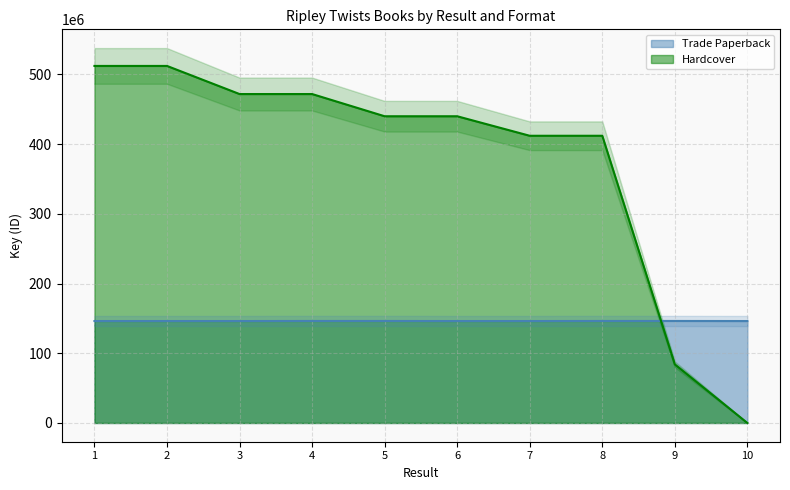

Reading left to right, list all the values displayed in this chart.

Trade Paperback: 1=146188748	2=146189857	3=146189425	4=146293966	5=146294064	6=146182674	7=146191236	8=146293105	9=146294024	10=146190517
Hardcover: 1=512035301	2=512036027	3=471726238	4=471726443	5=439877357	6=439877339	7=411890611	8=411890602	9=84080735	10=0